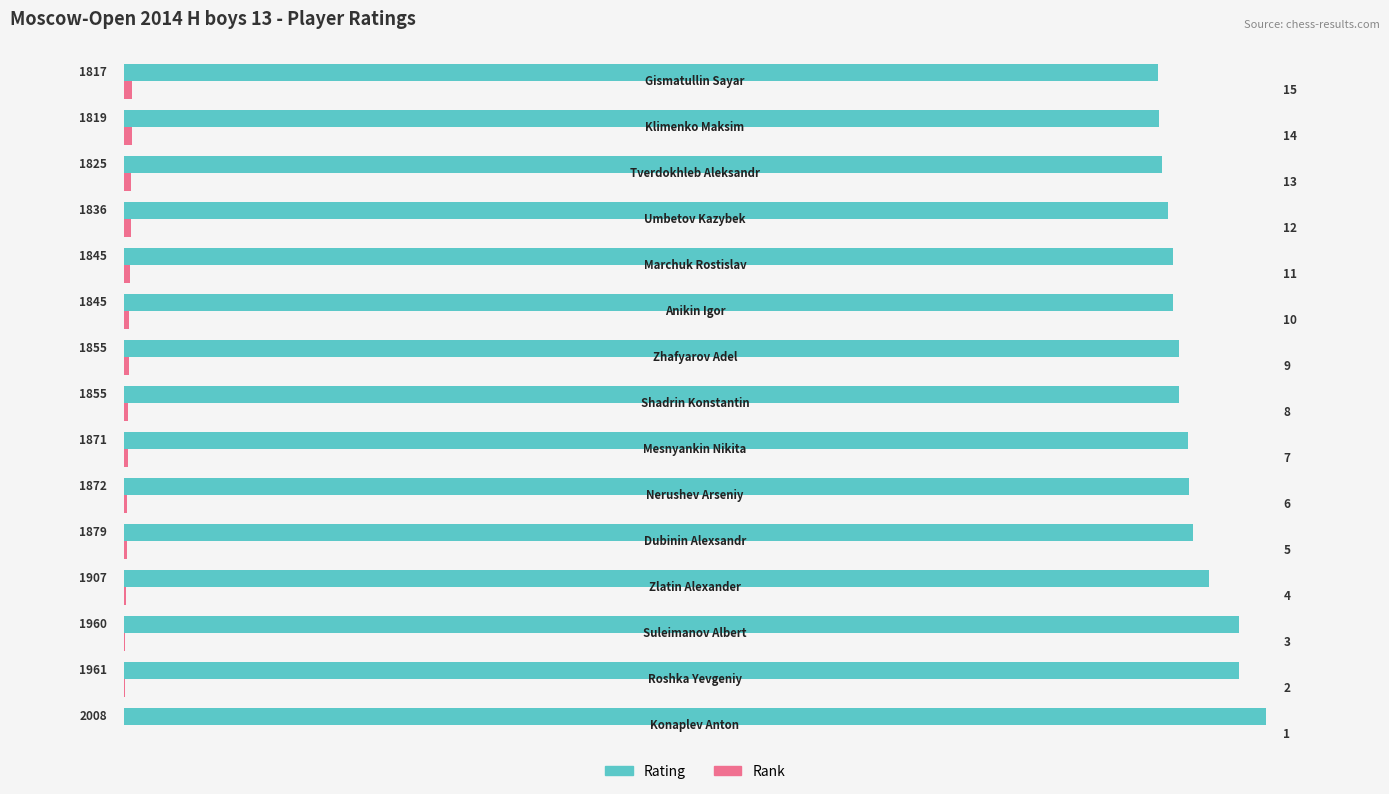

What is the maximum value for Rating?

2008